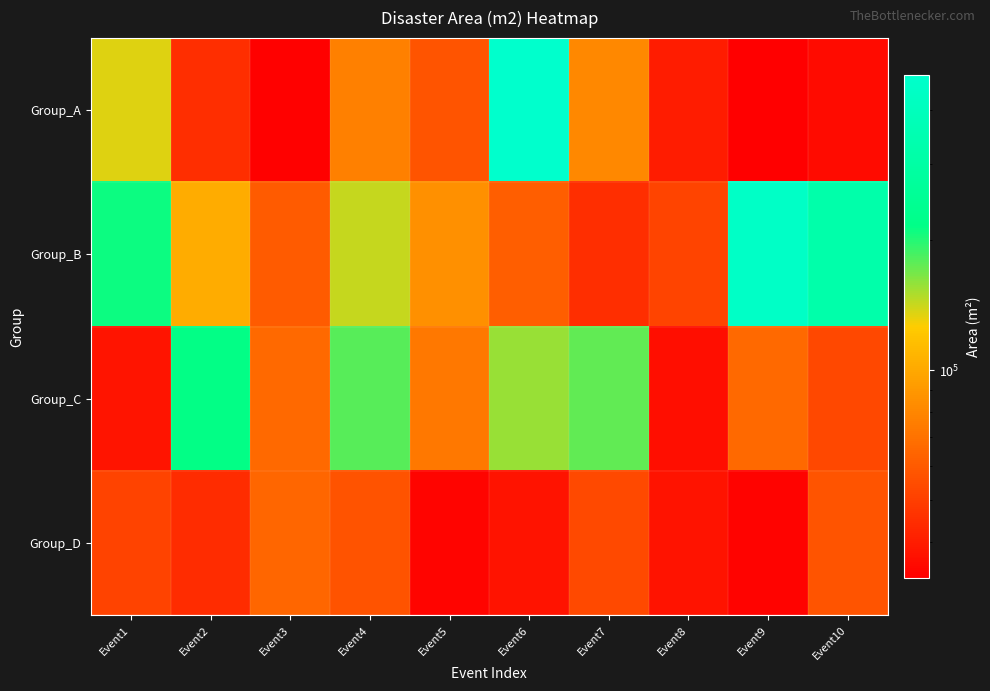

What is the minimum value shown in the chart?

33000